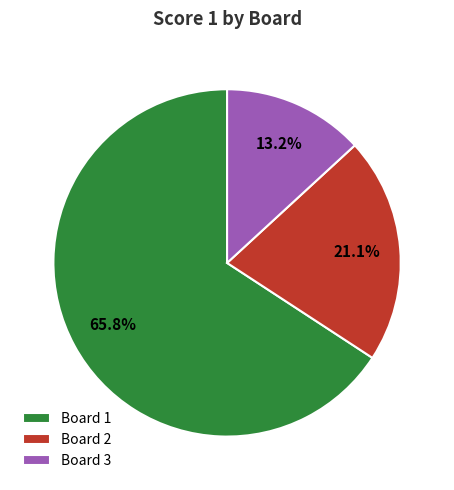

What percentage do Board 2 and Board 1 together represent?

86.8%